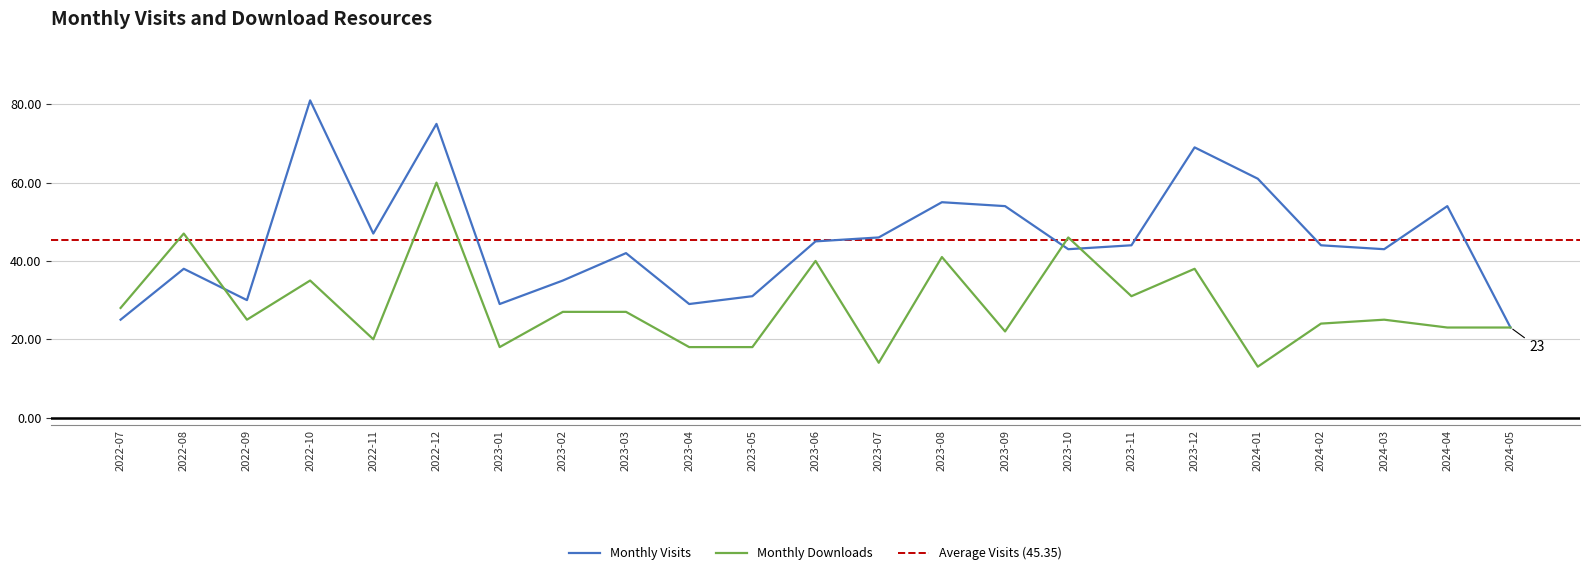

What is the value of the monthly_visit point at the 3rd from the left?

30